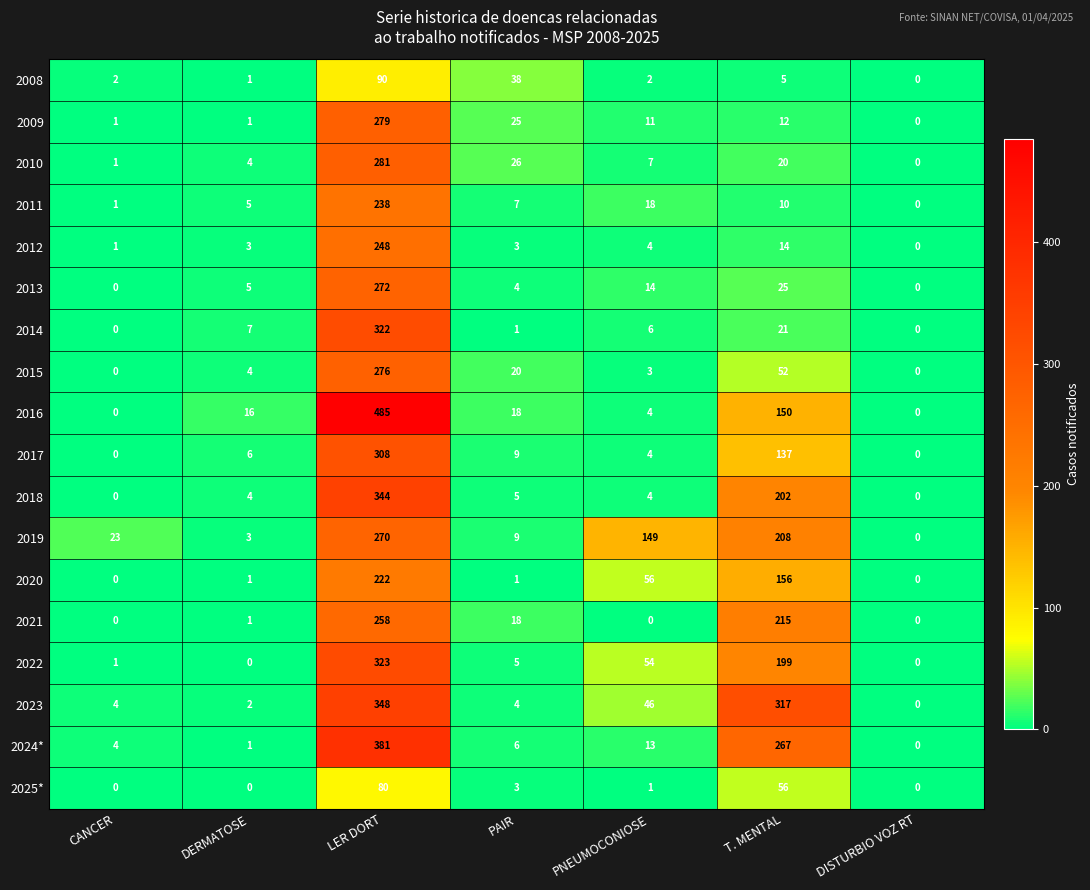

Which series changed the most between CANCER and PAIR?

2008